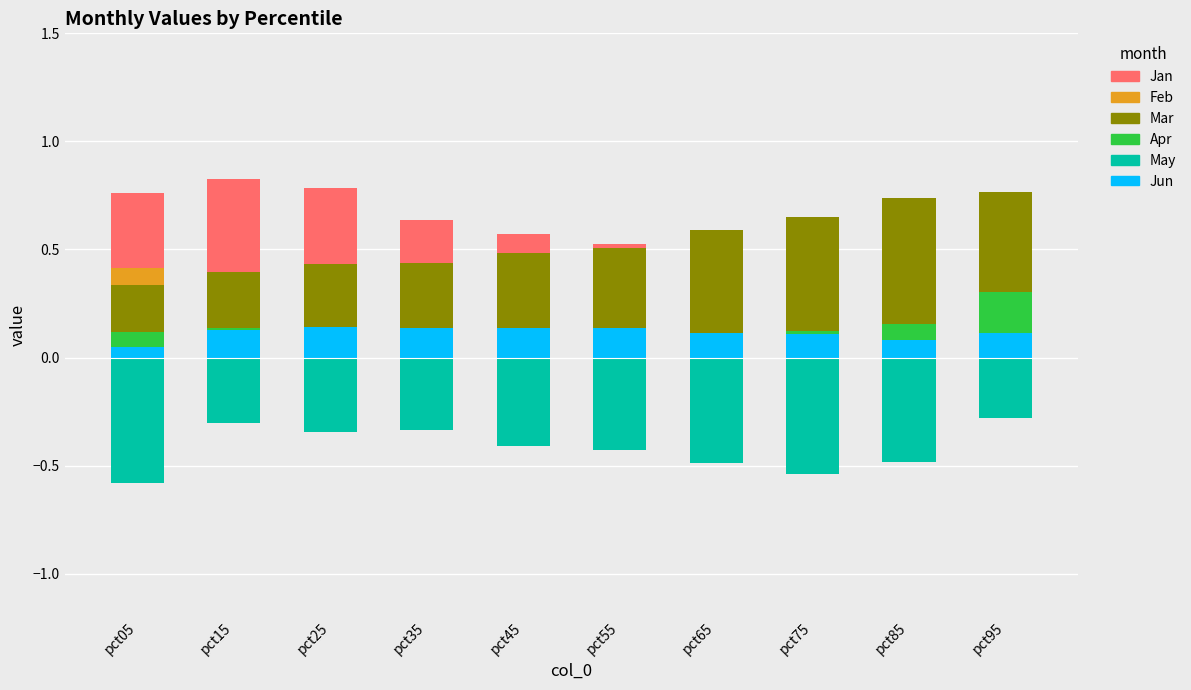

What is the value of the Jun bar at the 3rd from the left?

0.1